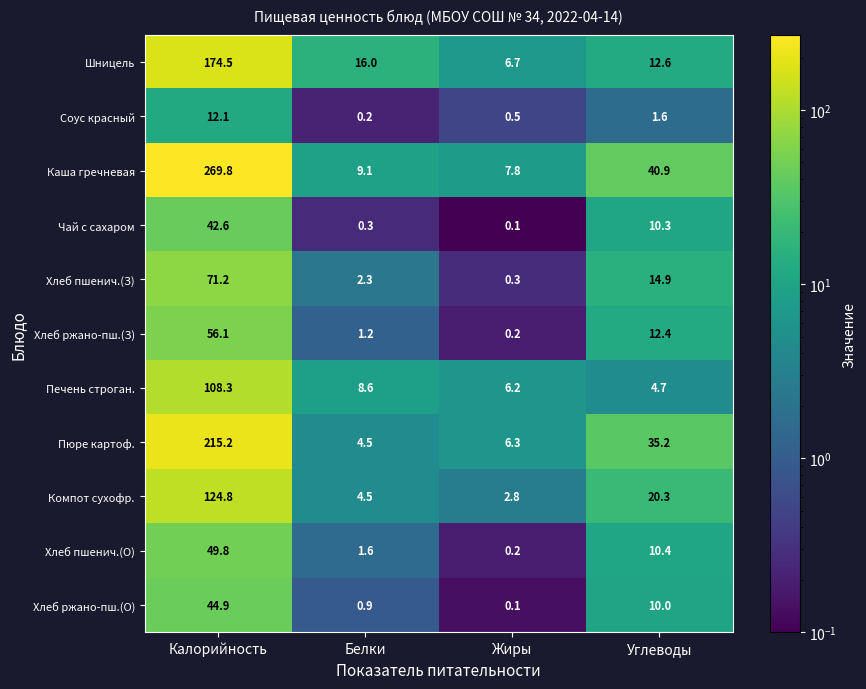

Between Белки and Углеводы, which series saw the biggest shift?

Каша гречневая